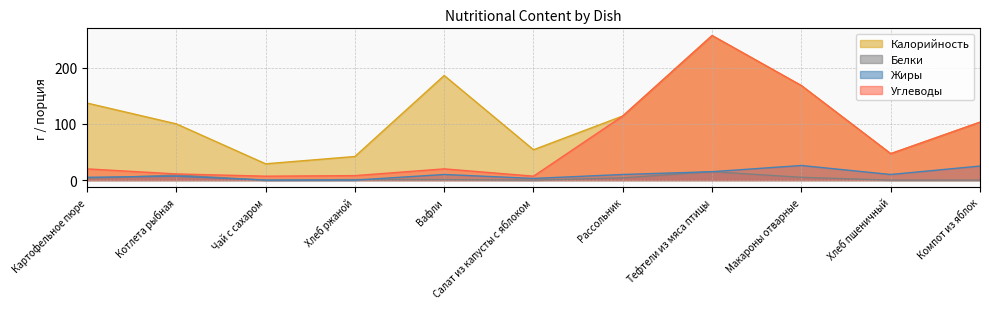

At which label does Белки first exceed 1?

Картофельное пюре